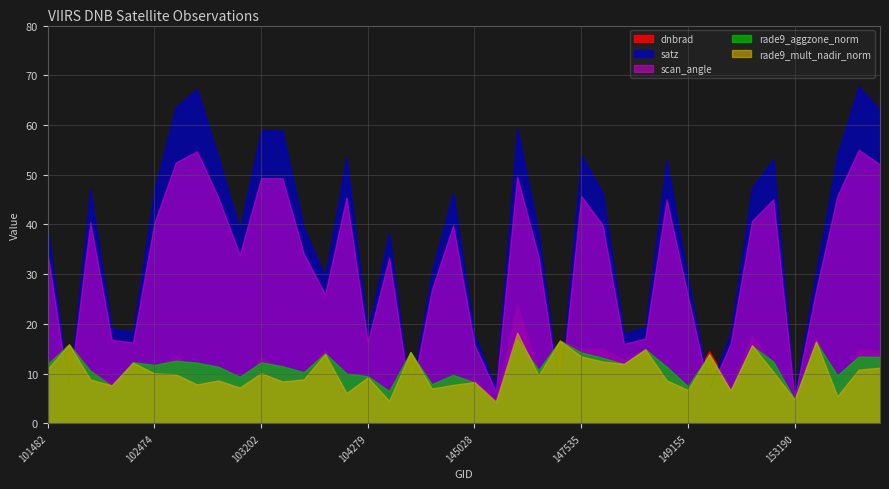

Does the chart display data point markers on the line(s)?

No